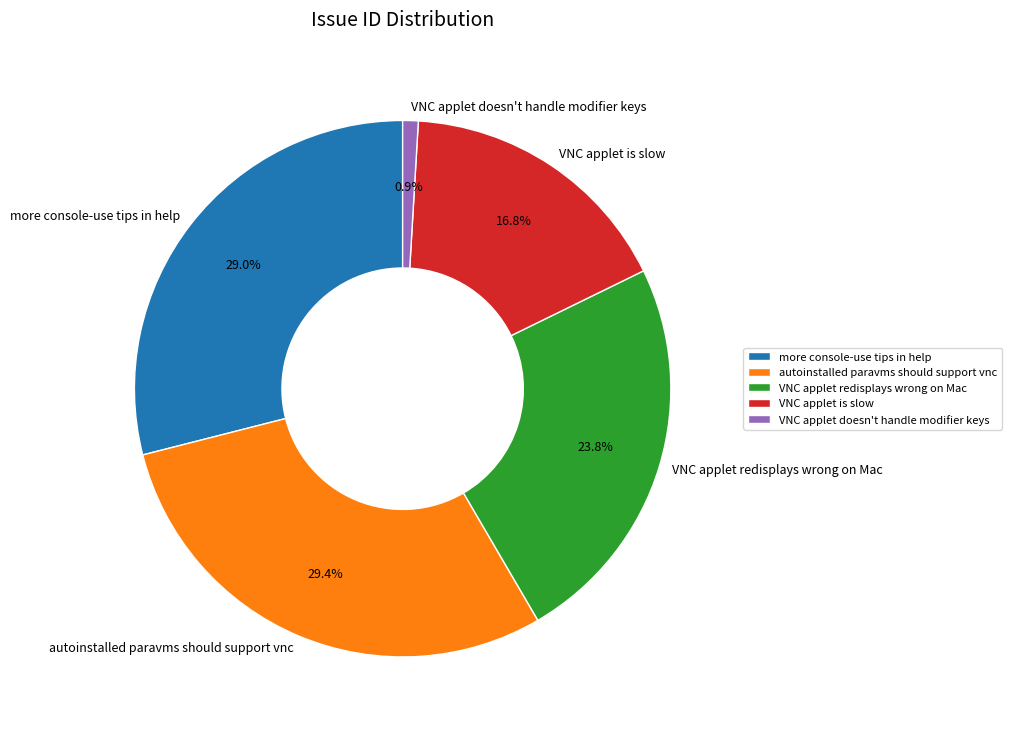

Which slice is the smallest?

VNC applet doesn't handle modifier keys